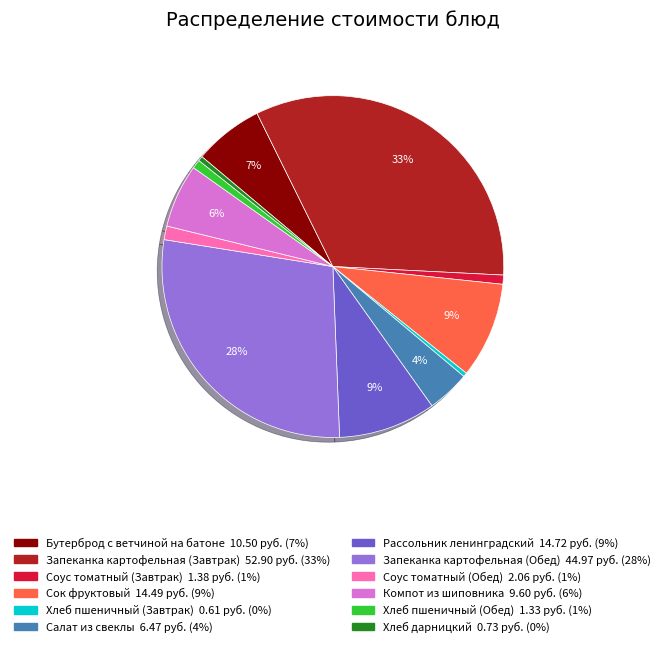

Does Хлеб пшеничный (Завтрак) represent more than half of the total?

No